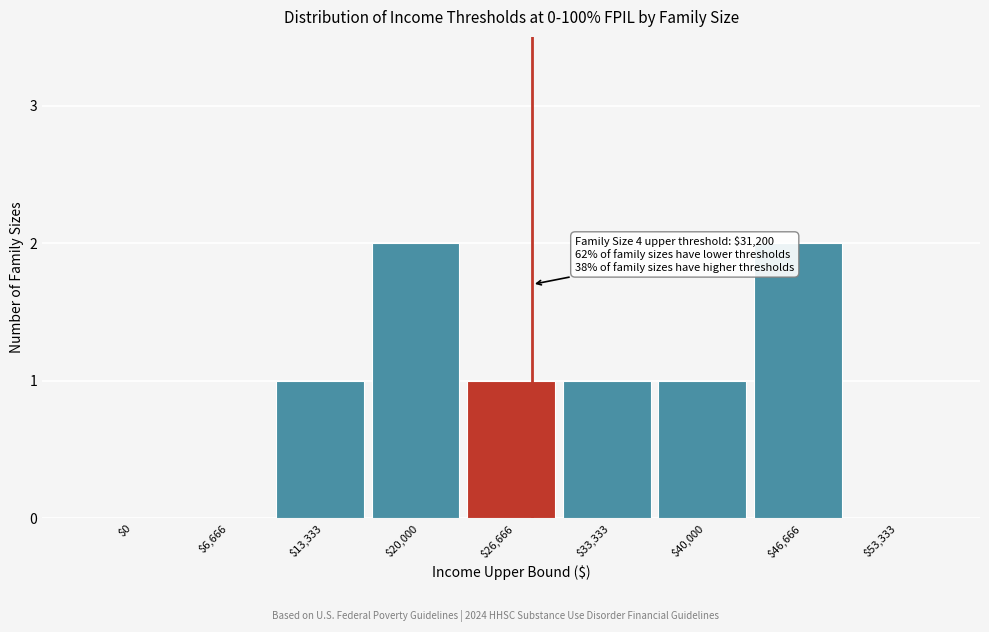

The value at $26,666 is 1. True or false?

True